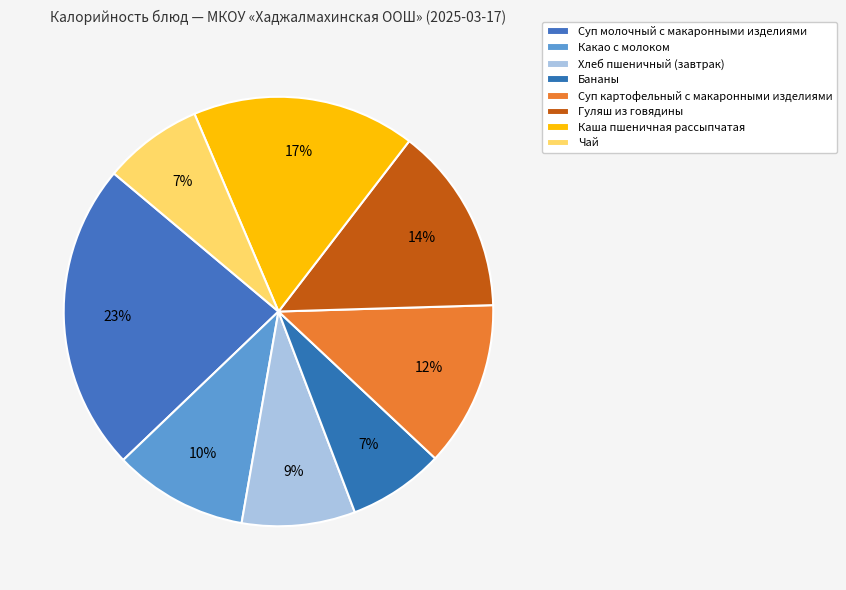

Count the number of slices in the pie.

8